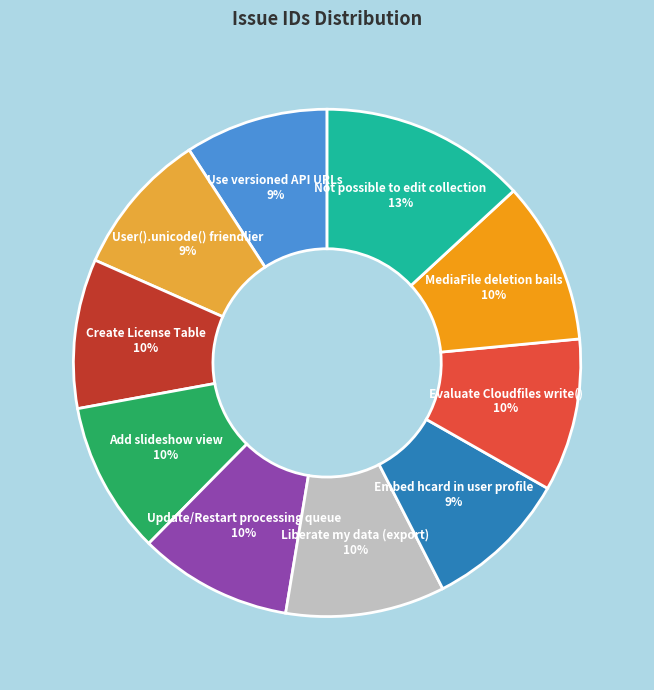

Count the number of slices in the pie.

10